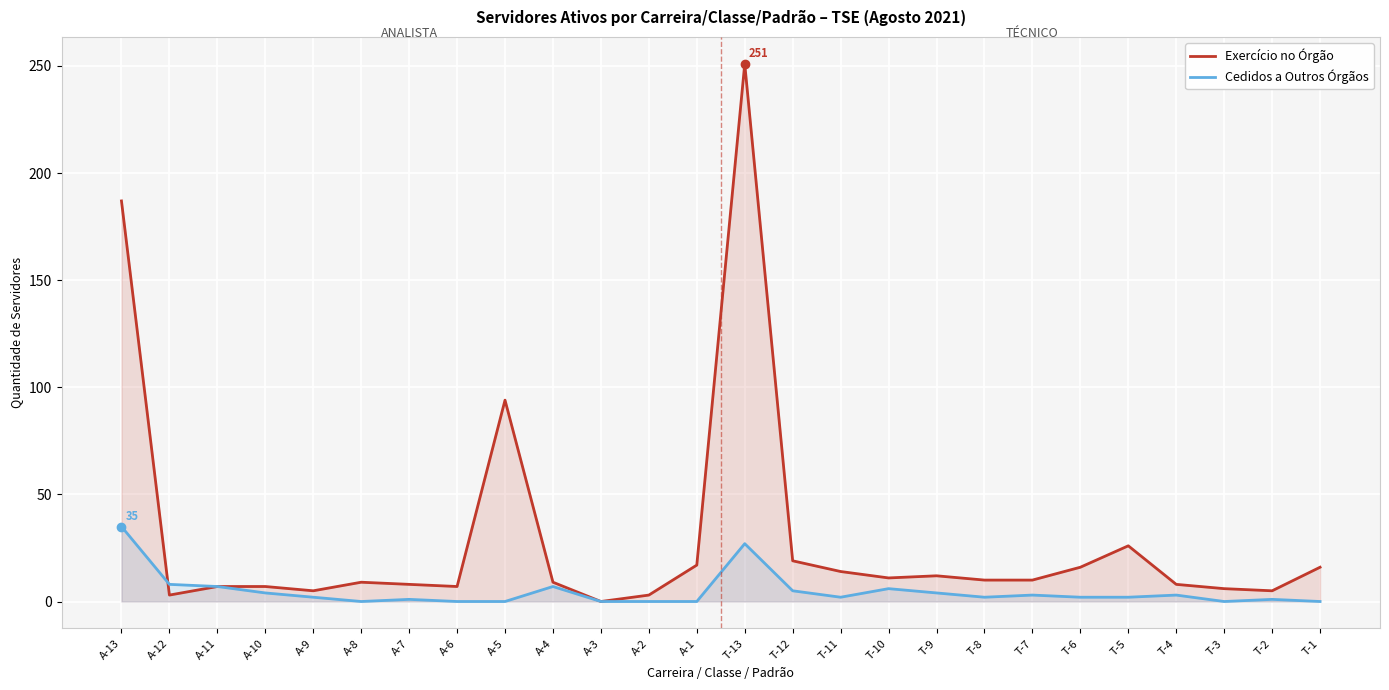

What is the label of the 13th point from the right?

T-13